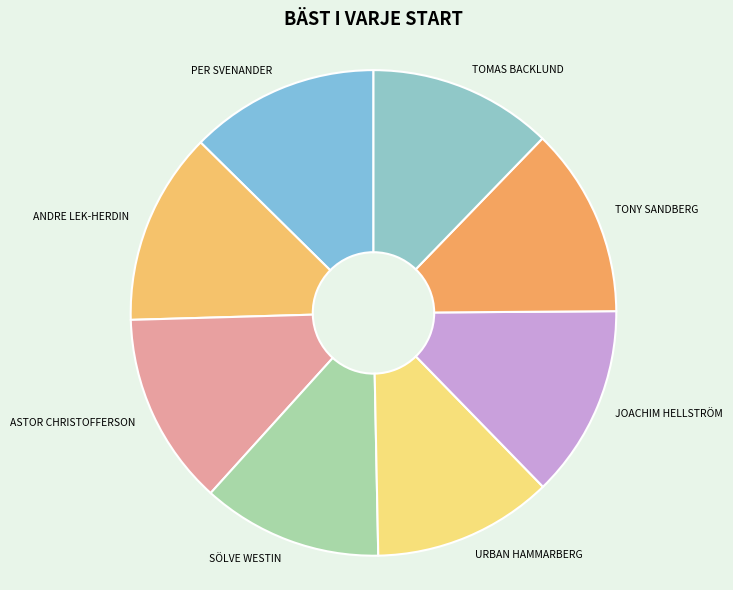

Does TOMAS BACKLUND represent more than half of the total?

No